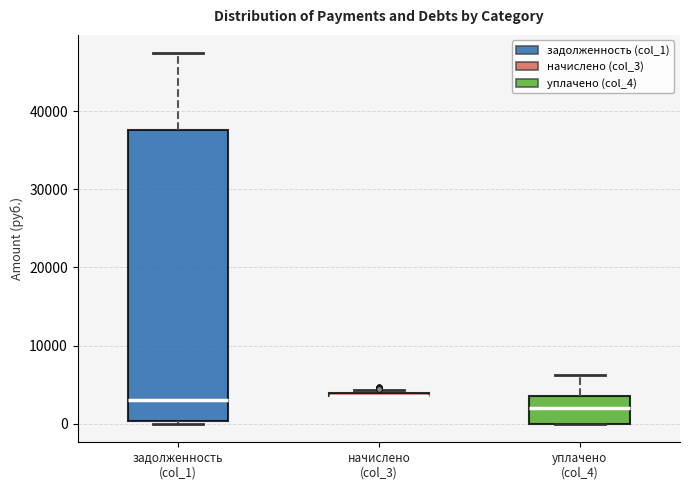

Reading left to right, read every box against the y-axis: the position of its median line, the range the box covers, and the ends of its whiskers. The values are not printed on the chart, so give them approximately, as read against the axis.

задолженность (col_1): median 3000, box 0 to 38000, whiskers 0 (just below the box's lower edge) to 47000
начислено (col_3): box collapsed to a line at 4000, whiskers 4000 to 4000
уплачено (col_4): median 2000, box 0 to 4000, whiskers 0 to 6000